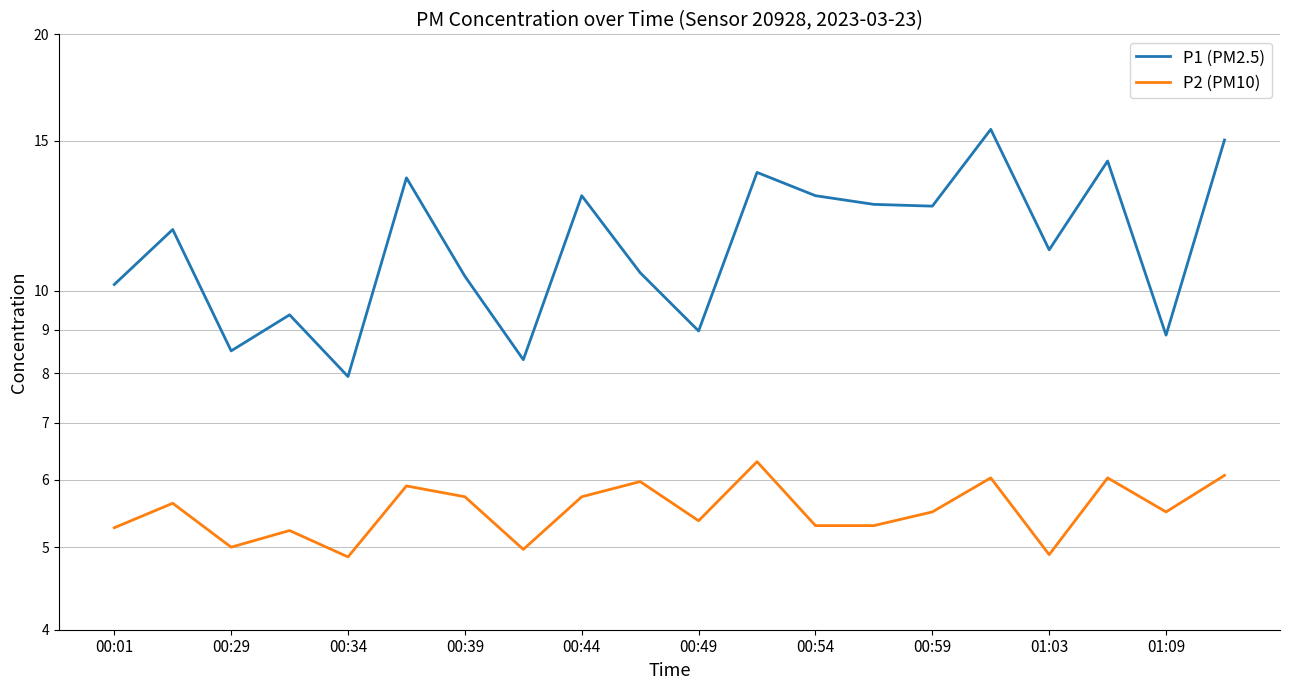

What is the maximum value shown in the chart?

15.5